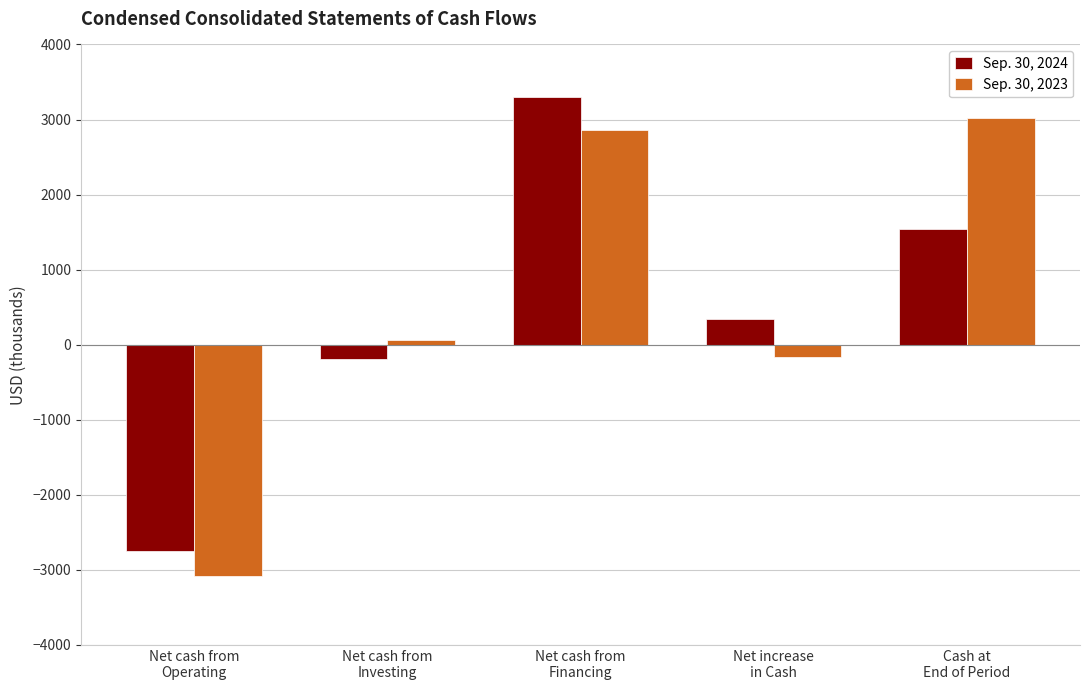

What is the highest value of the Sep. 30, 2023 series?

3026